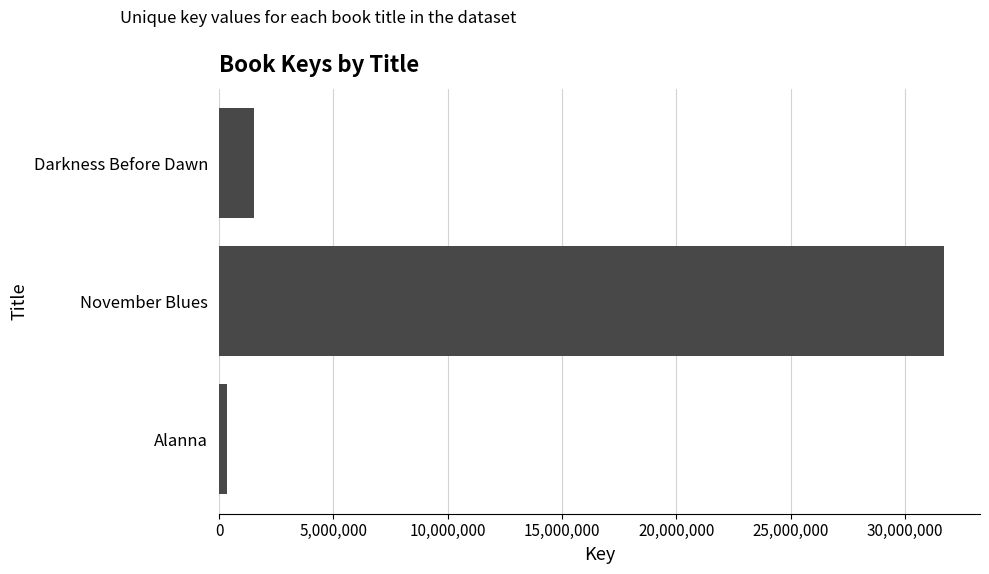

What is the smallest value displayed?

331012